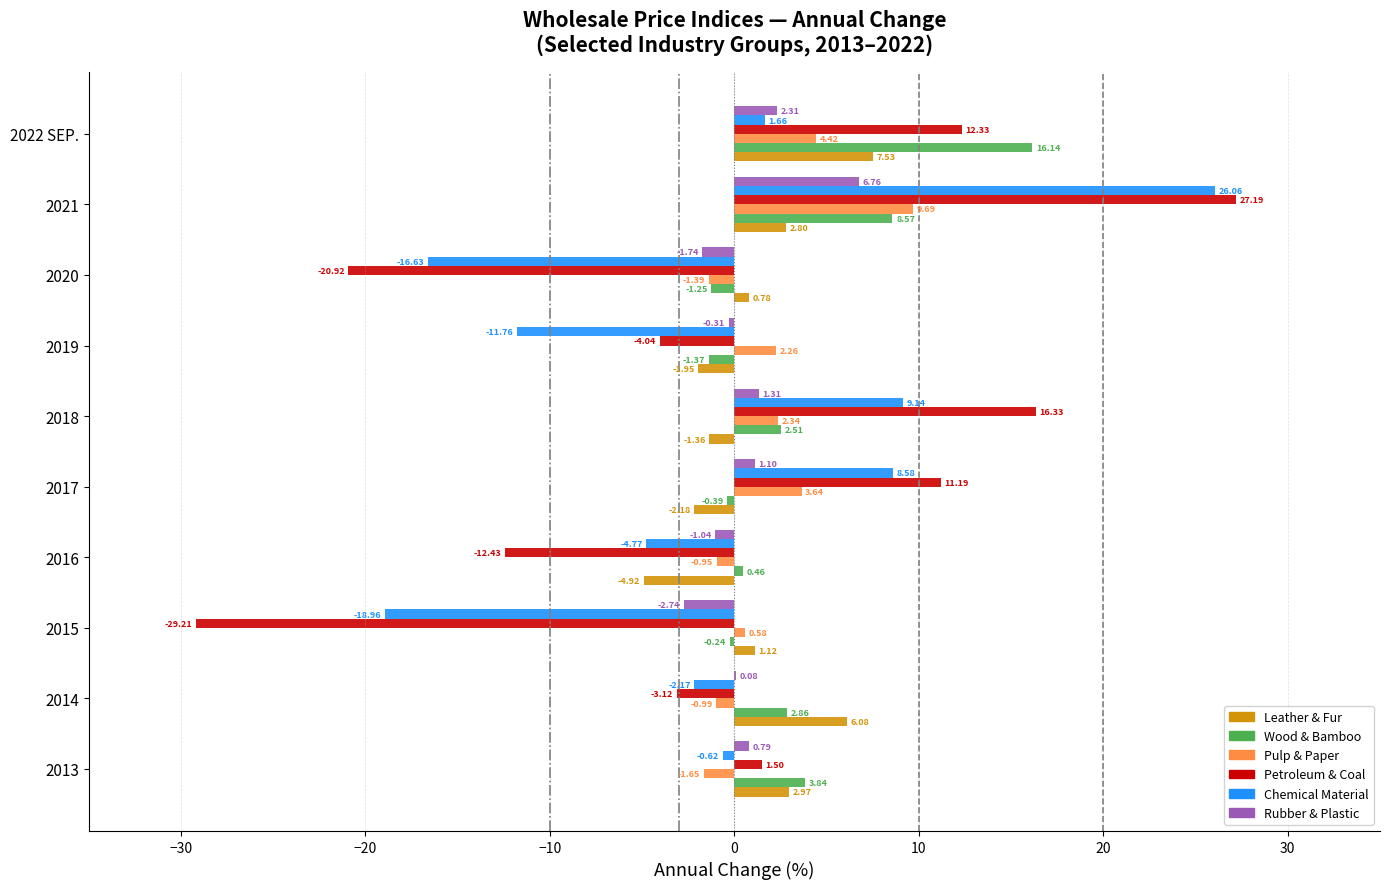

Which series changed the most between 2013 and 2015?

Petroleum & Coal